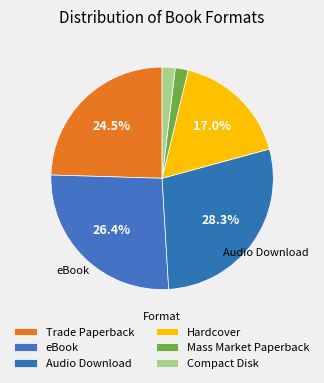

To the nearest percent, what is the difference between the largest and smallest slice percentages?

26%